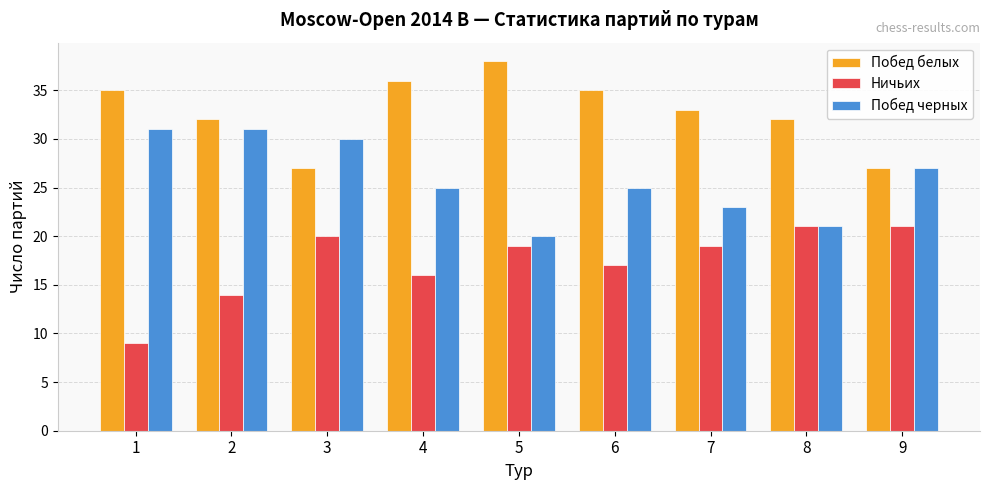

Which series has the largest total across all categories?

Побед белых